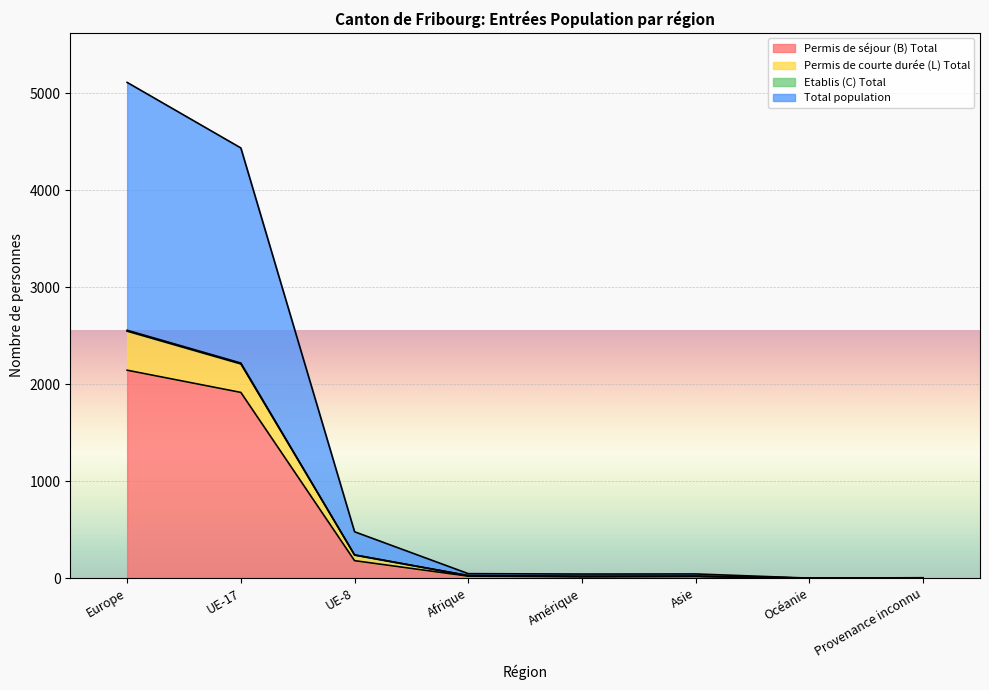

At which category does Permis de séjour (B) Total reach its first local peak?

Asie